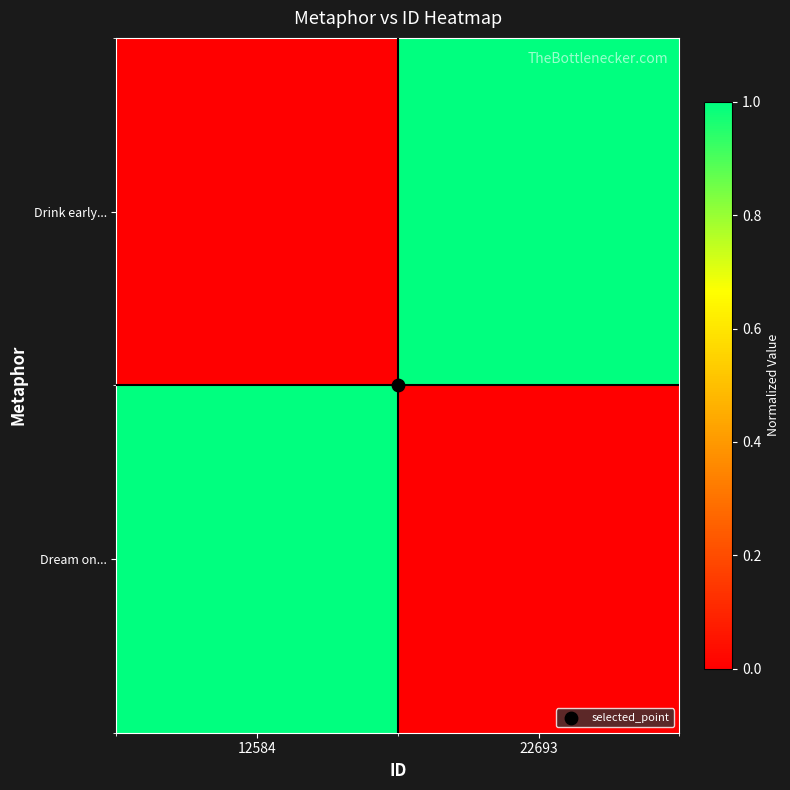

Between 12584 and 22693, which is larger?

22693